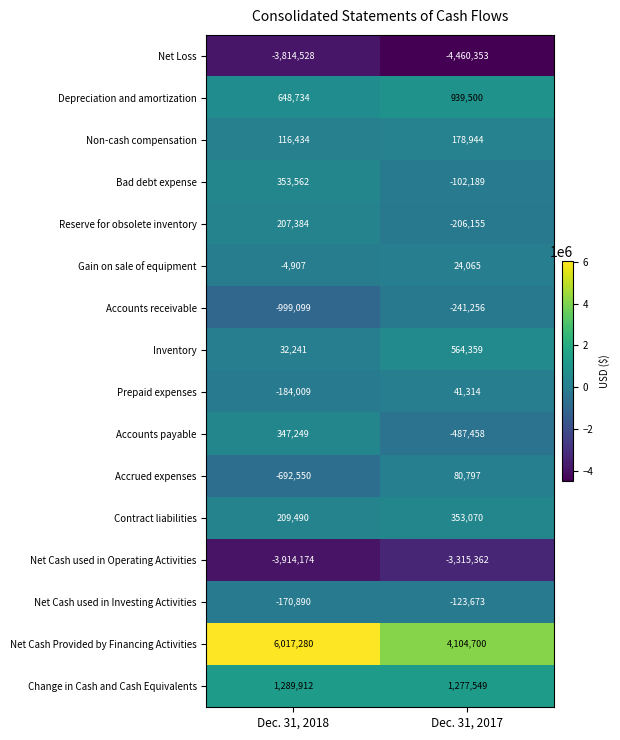

Is the value of Accrued expenses at Dec. 31, 2018 greater than the value of Net Cash Provided by Financing Activities at Dec. 31, 2017?

No